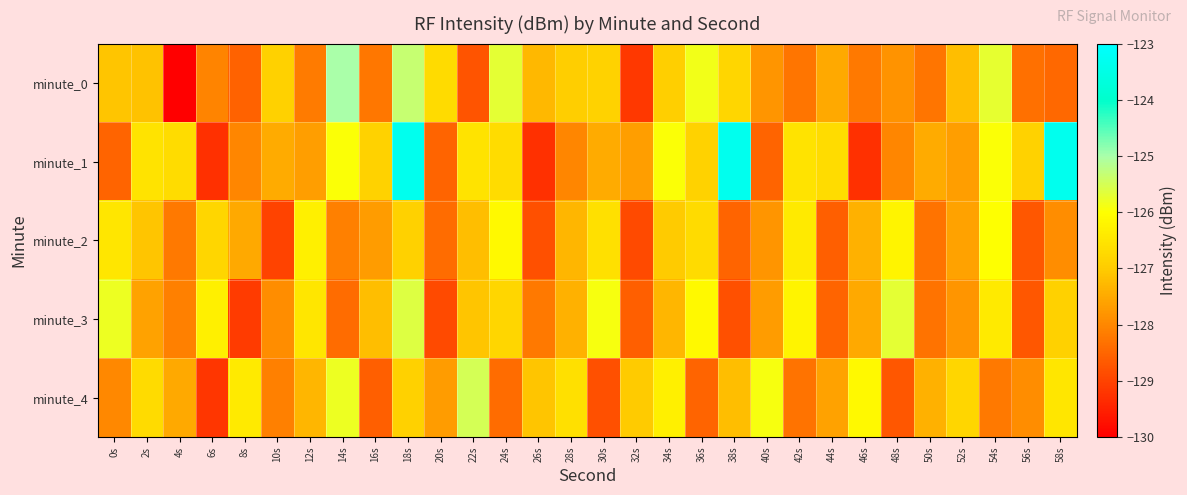

Reading left to right, extract all data points from this chart.

minute_0: 0s=-127.1	2s=-127.2	4s=-130.0	6s=-128.1	8s=-128.5	10s=-126.9	12s=-128.2	14s=-125.0	16s=-128.2	18s=-125.3	20s=-126.7	22s=-128.8	24s=-125.7	26s=-127.3	28s=-127.0	30s=-126.9	32s=-129.2	34s=-126.9	36s=-125.9	38s=-126.8	40s=-127.8	42s=-128.3	44s=-127.5	46s=-128.2	48s=-127.8	50s=-128.3	52s=-127.2	54s=-125.7	56s=-128.3	58s=-128.5
minute_1: 0s=-128.5	2s=-126.5	4s=-126.7	6s=-129.3	8s=-128.0	10s=-127.5	12s=-127.6	14s=-126.0	16s=-126.9	18s=-123.3	20s=-128.5	22s=-126.5	24s=-126.7	26s=-129.3	28s=-128.0	30s=-127.5	32s=-127.6	34s=-126.0	36s=-126.9	38s=-123.3	40s=-128.5	42s=-126.5	44s=-126.7	46s=-129.3	48s=-128.0	50s=-127.5	52s=-127.6	54s=-126.0	56s=-126.9	58s=-123.3
minute_2: 0s=-126.5	2s=-127.1	4s=-128.2	6s=-126.8	8s=-127.5	10s=-129.0	12s=-126.3	14s=-128.1	16s=-127.7	18s=-126.9	20s=-128.4	22s=-127.2	24s=-126.1	26s=-128.8	28s=-127.3	30s=-126.6	32s=-128.9	34s=-127.0	36s=-126.7	38s=-128.5	40s=-127.8	42s=-126.4	44s=-128.6	46s=-127.4	48s=-126.2	50s=-128.3	52s=-127.6	54s=-126.0	56s=-128.7	58s=-127.9
minute_3: 0s=-125.8	2s=-127.6	4s=-128.1	6s=-126.3	8s=-129.1	10s=-127.9	12s=-126.5	14s=-128.4	16s=-127.2	18s=-125.6	20s=-128.9	22s=-127.1	24s=-126.8	26s=-128.2	28s=-127.4	30s=-125.9	32s=-128.6	34s=-127.3	36s=-126.1	38s=-128.8	40s=-127.7	42s=-126.2	44s=-128.5	46s=-127.5	48s=-125.7	50s=-128.3	52s=-127.8	54s=-126.4	56s=-128.7	58s=-126.9
minute_4: 0s=-128.0	2s=-126.7	4s=-127.5	6s=-129.2	8s=-126.4	10s=-128.1	12s=-127.3	14s=-125.8	16s=-128.6	18s=-126.9	20s=-127.7	22s=-125.5	24s=-128.4	26s=-127.1	28s=-126.6	30s=-128.8	32s=-127.0	34s=-126.3	36s=-128.5	38s=-127.2	40s=-125.9	42s=-128.3	44s=-127.6	46s=-126.1	48s=-128.7	50s=-127.4	52s=-126.8	54s=-128.2	56s=-127.9	58s=-126.5